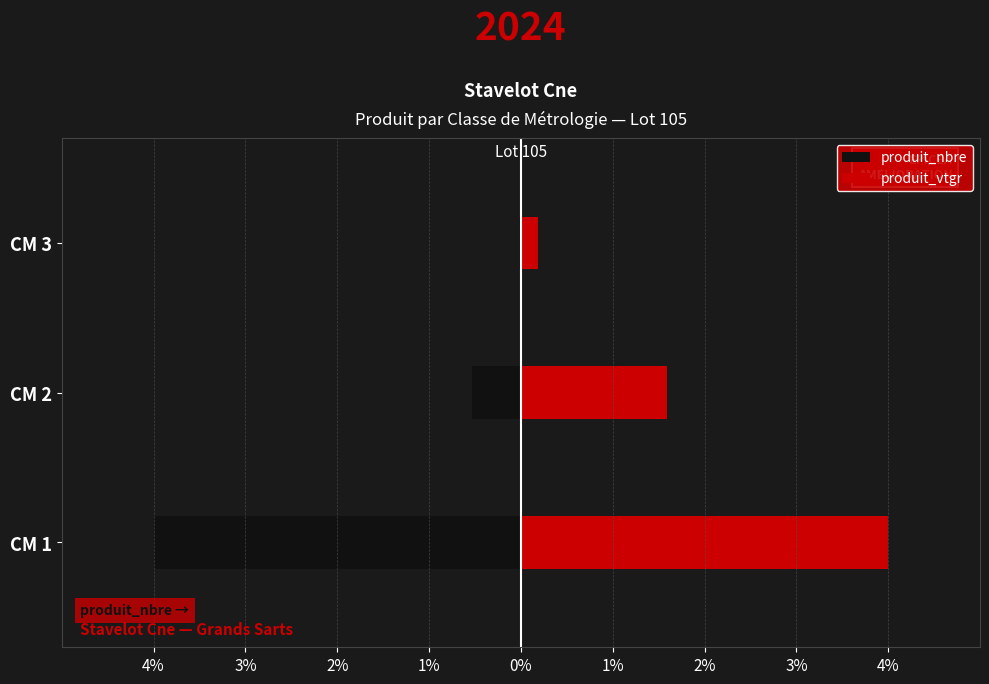

True or false: produit_vtgr has a value of 1.5 at CM 1.

False